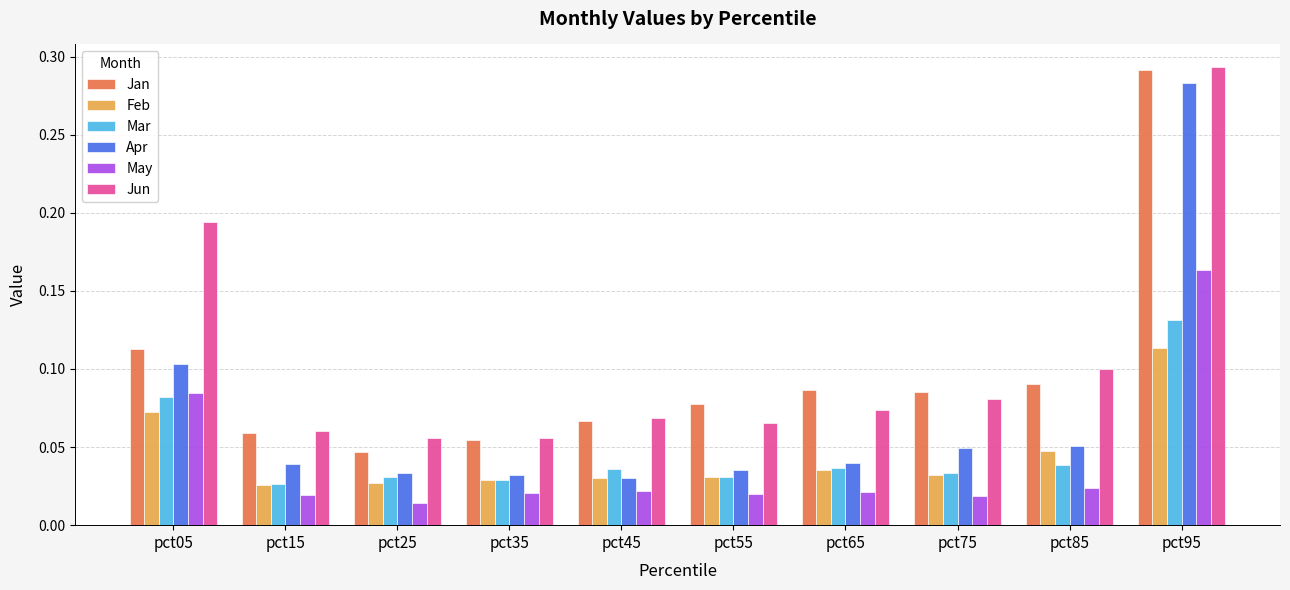

Which series has the largest range (max minus min)?

Apr